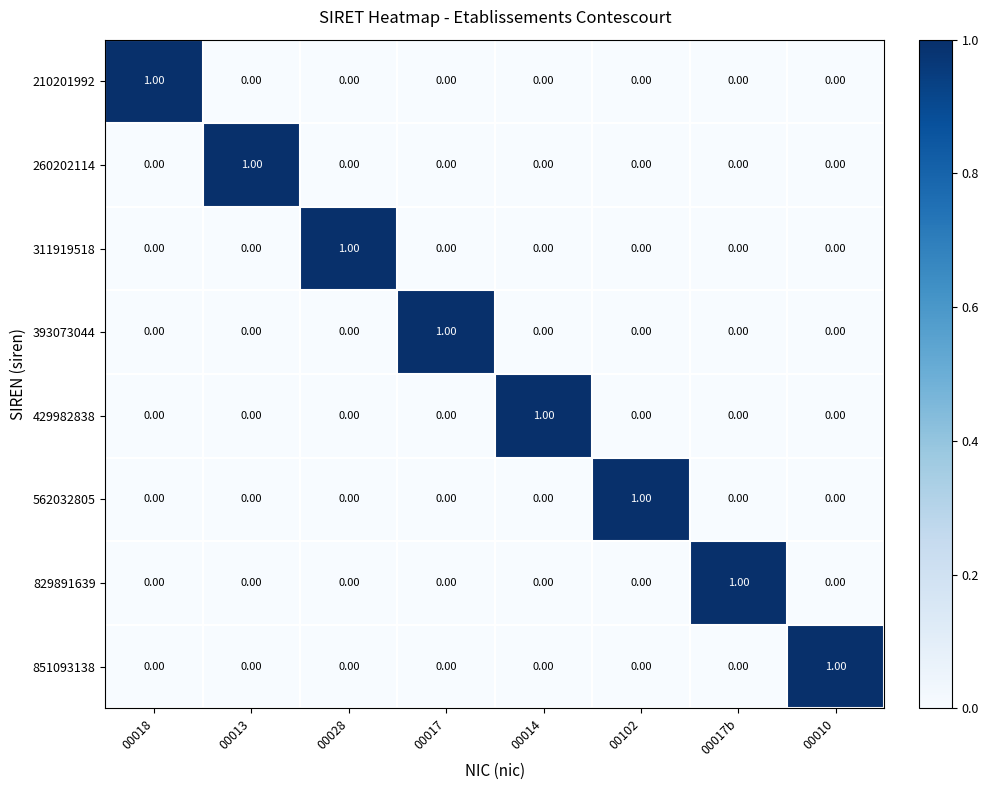

At how many categories does at least one series exceed 0?

8